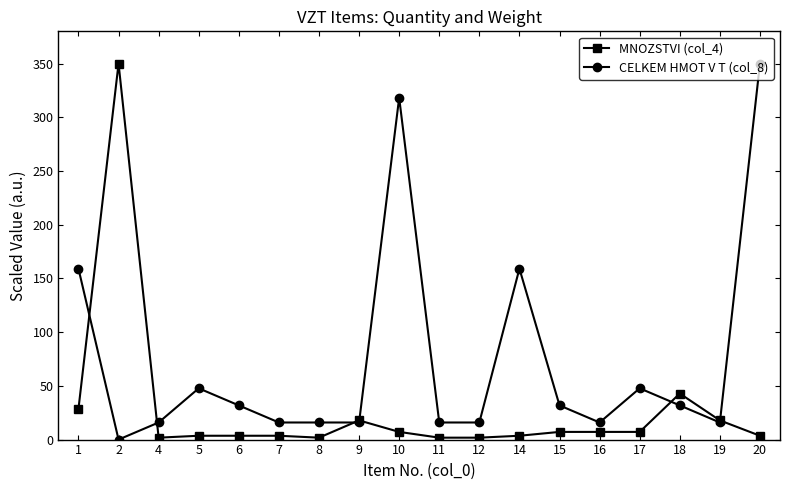

At which category does MNOZSTVI (col_4) reach its first local peak?

2